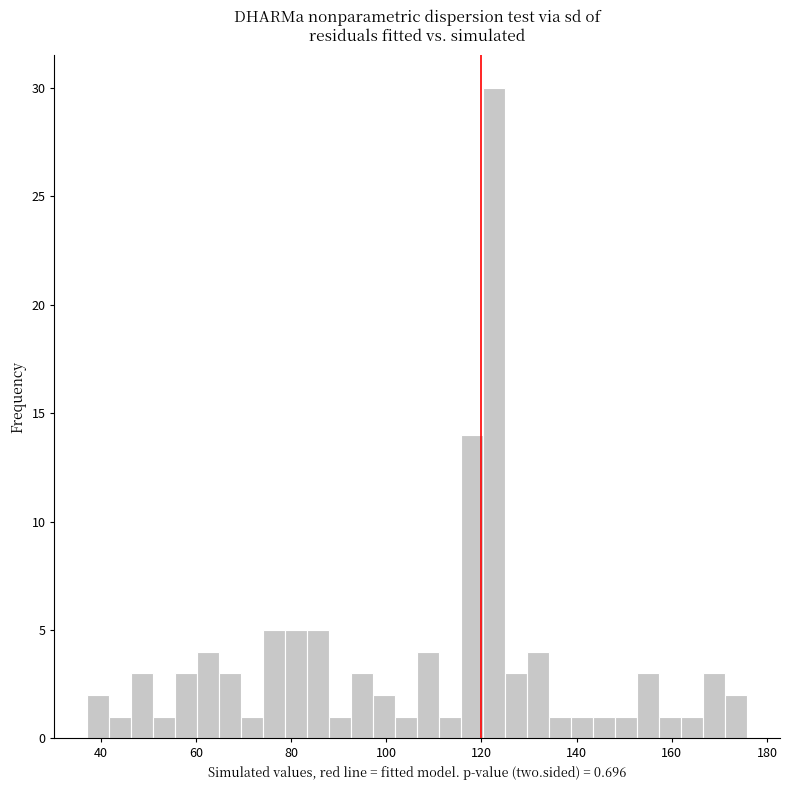

Around what value on the x-axis is the tallest bar? Give the approximate position of its centre, as read against the axis.

122